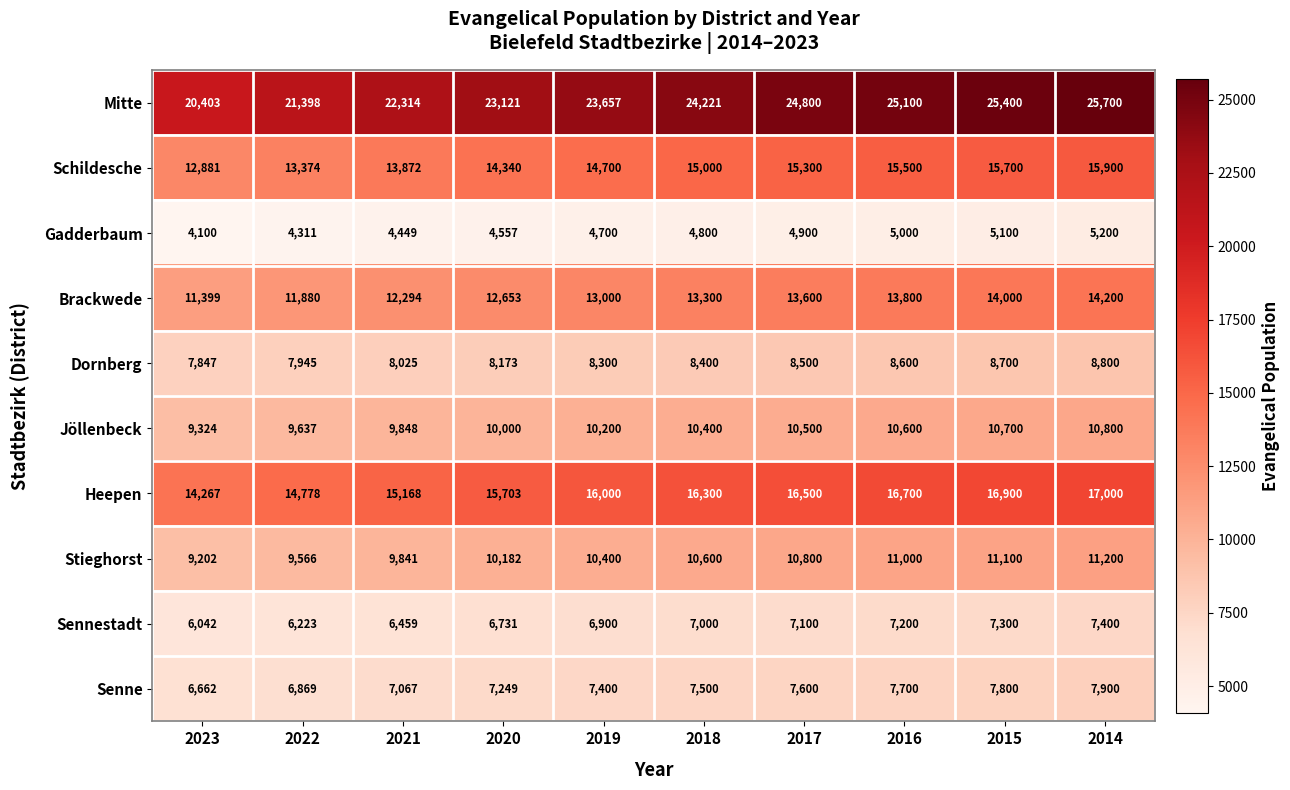

Where is Dornberg nearest to the value 8323?

2019